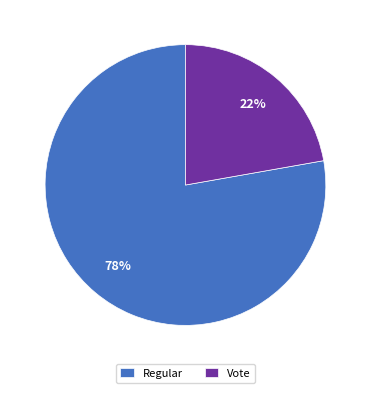

Which category has the smallest portion of the pie?

Vote